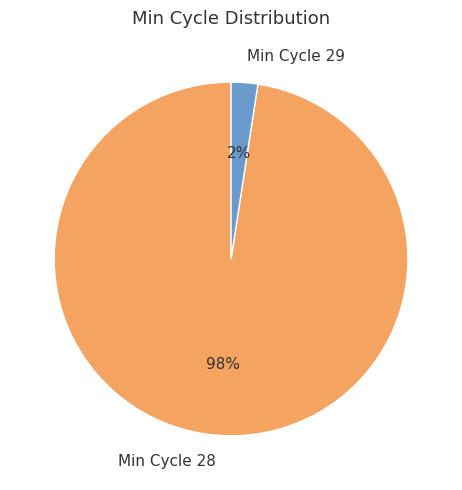

To the nearest percent, what is the average slice percentage?

50%